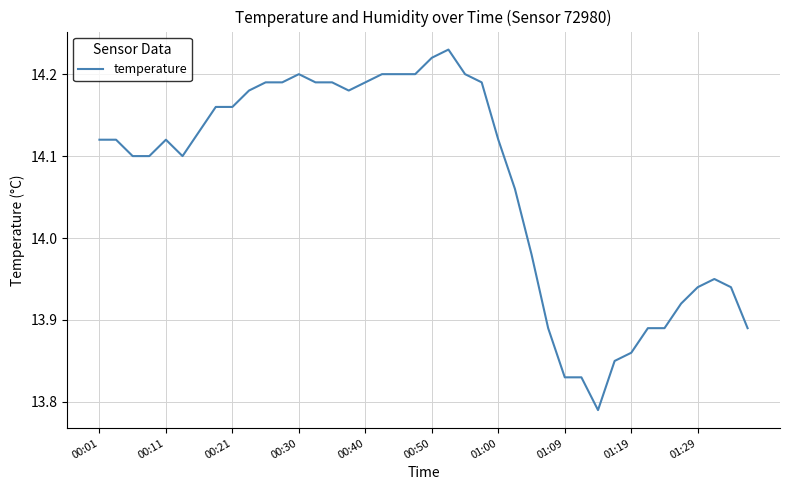

How many series are shown in this chart?

1